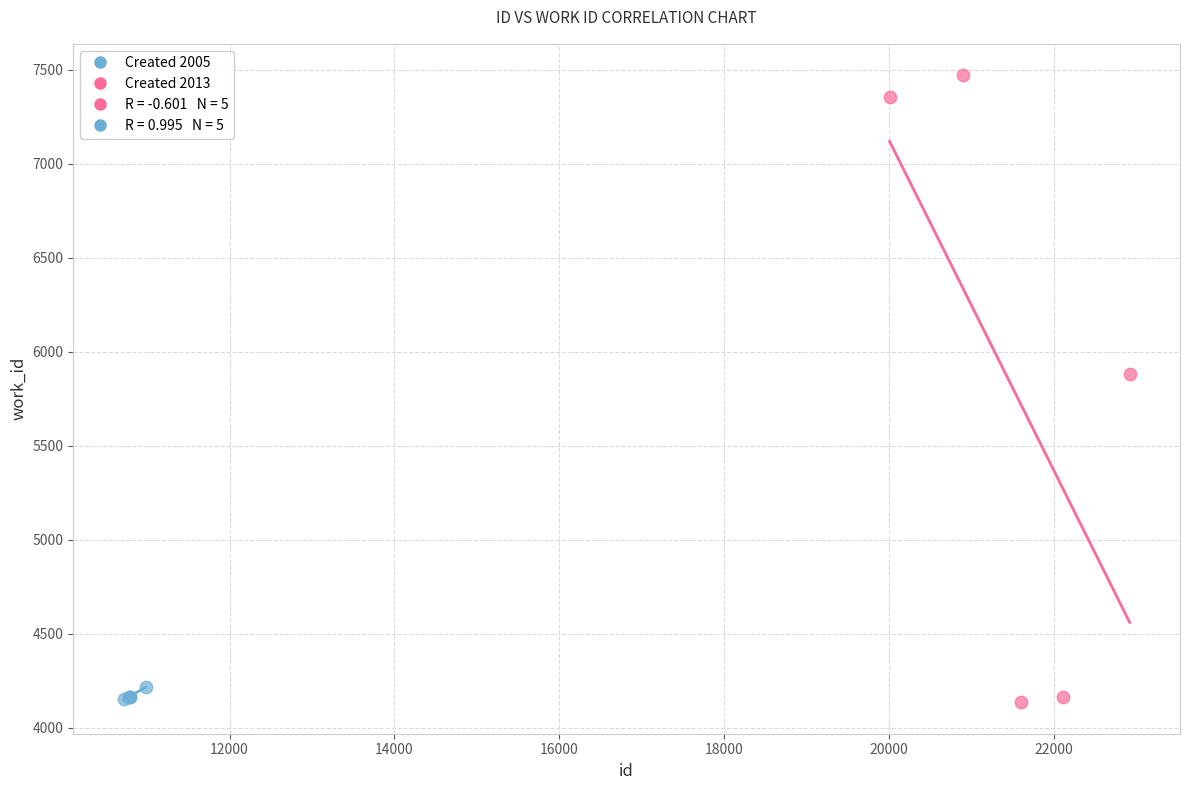

Which series reaches the maximum Y coordinate?

Created 2013